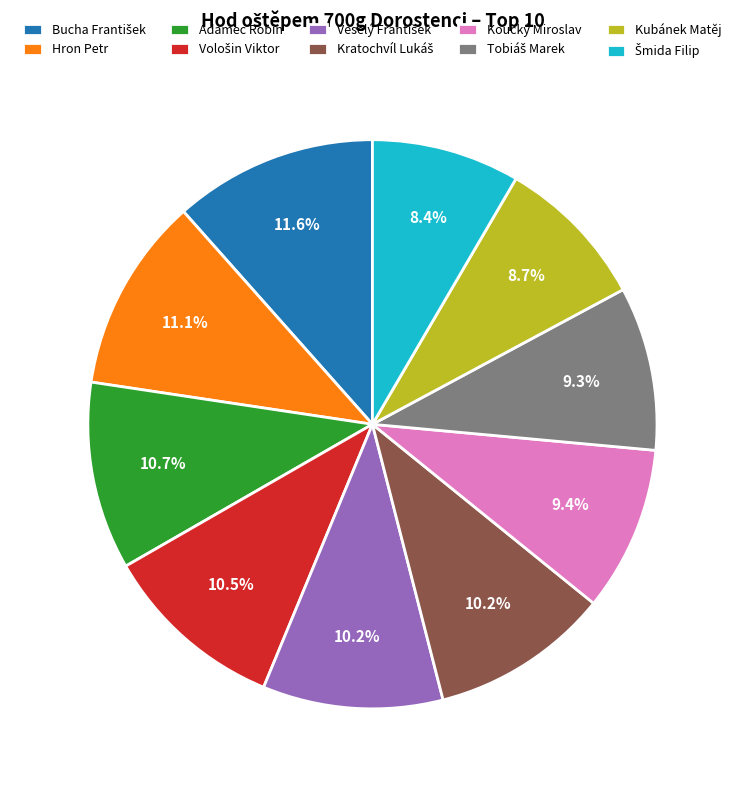

Combined, do Adamec Robin and Koucký Miroslav account for over 50%?

No